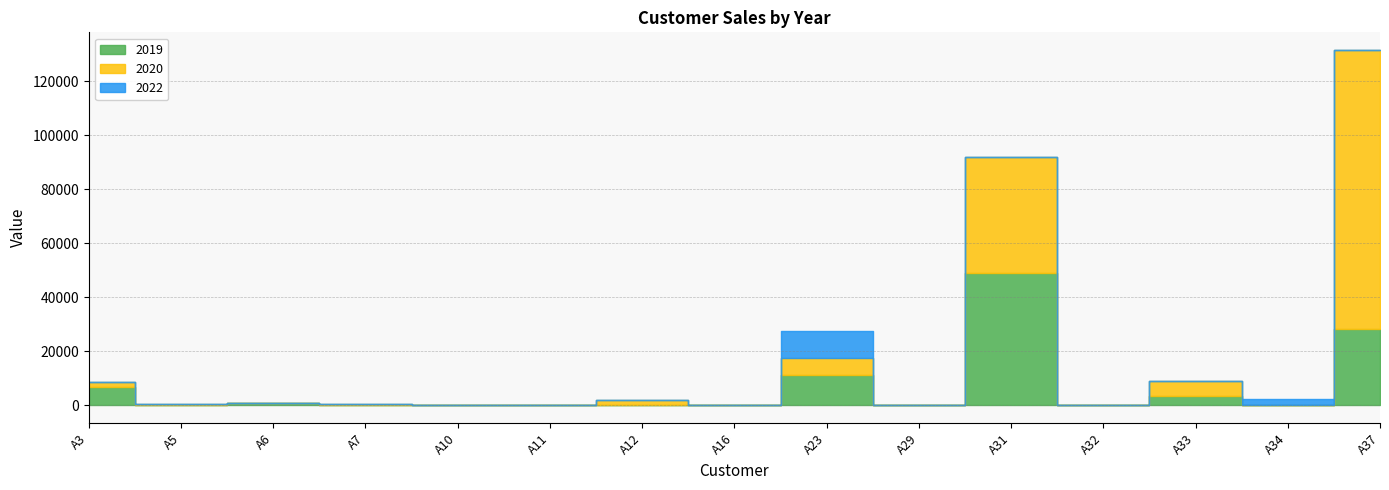

Which series has the largest total across all categories?

2020